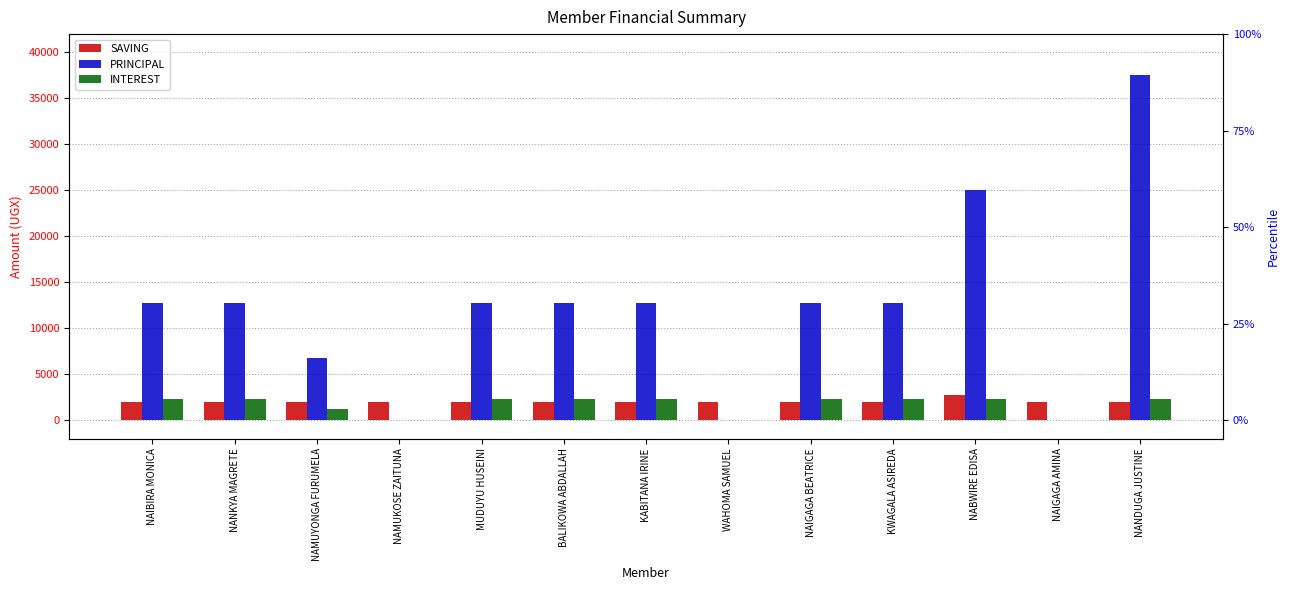

What is the spread (max minus min) of values at NANKYA MAGRETE?

10700